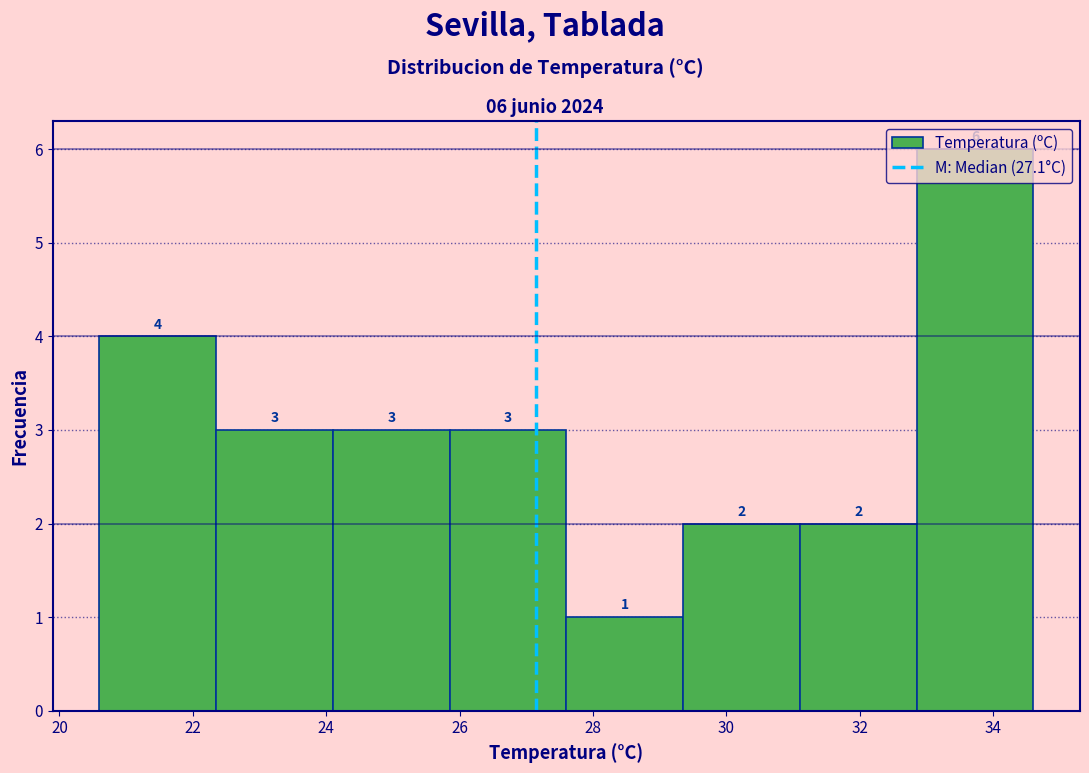

Which range on the x-axis has the tallest bar?

32.85 to 34.60